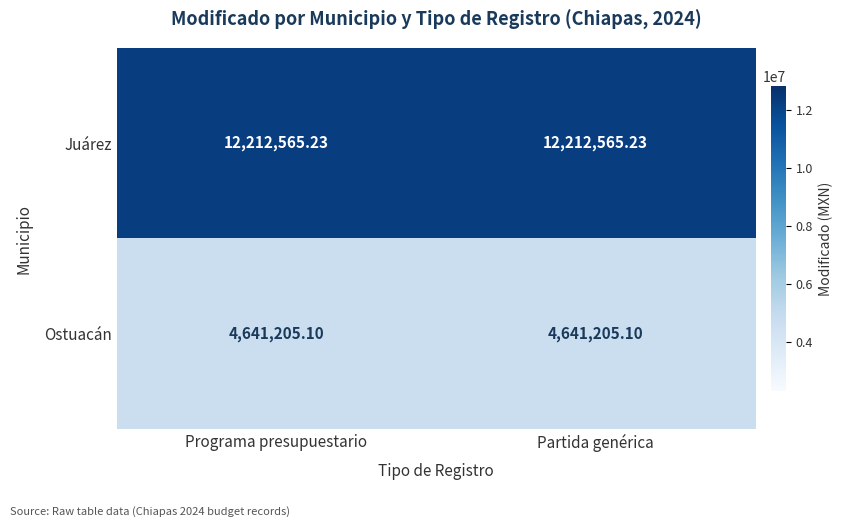

Which series has the largest total across all categories?

Juárez